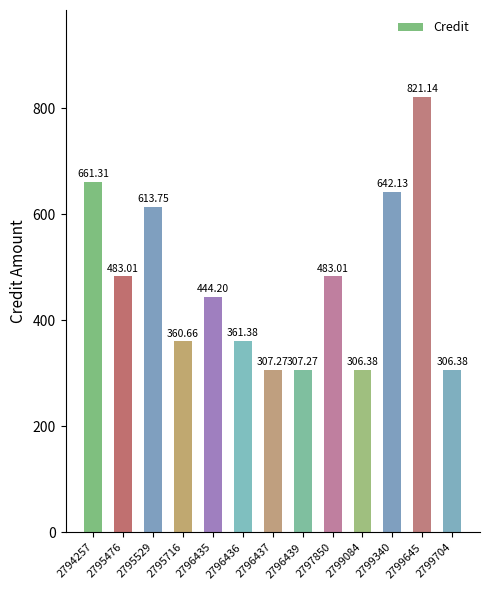

Reading left to right, what are all the values shown in this chart?

661.3	483.0	613.8	360.7	444.2	361.4	307.3	307.3	483.0	306.4	642.1	821.1	306.4